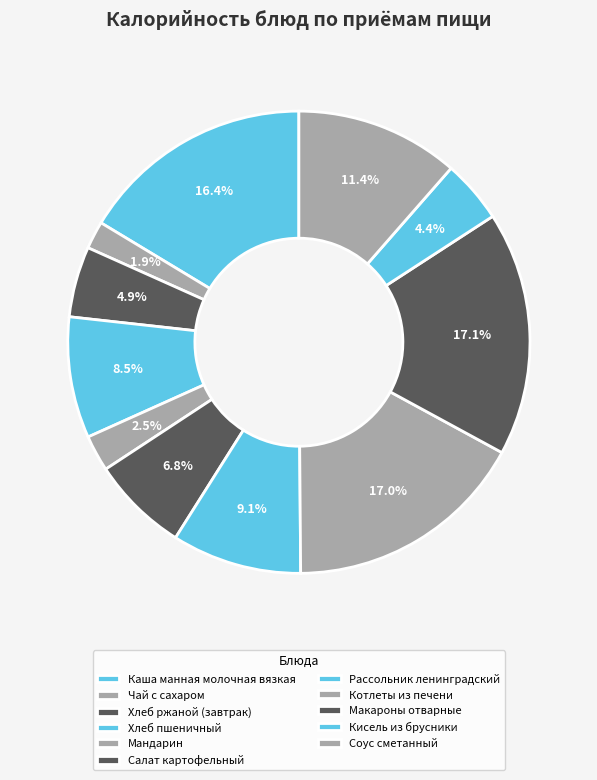

Which slice is the smallest?

Чай с сахаром